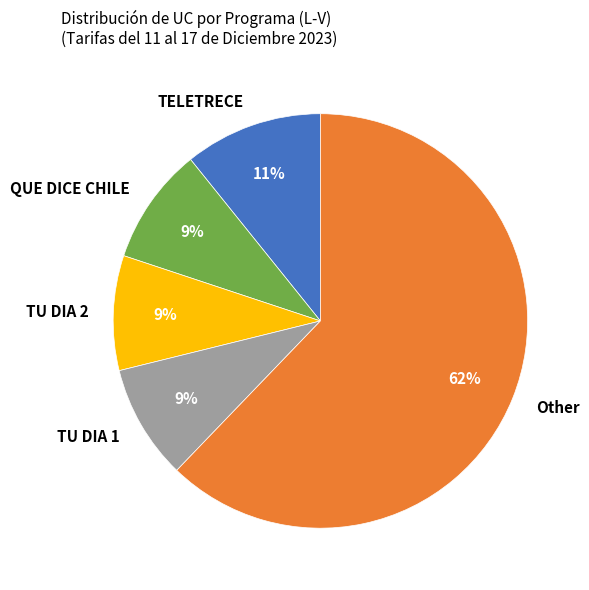

Do TU DIA 1 and TU DIA 2 together represent more than half of the pie?

No